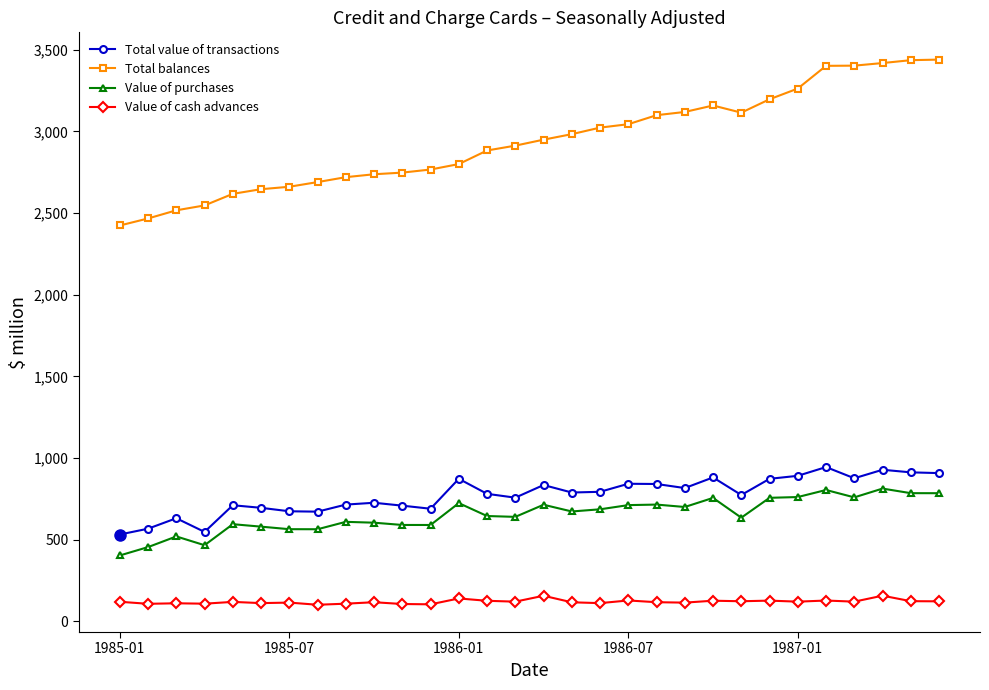

Does the chart have visible grid lines?

No